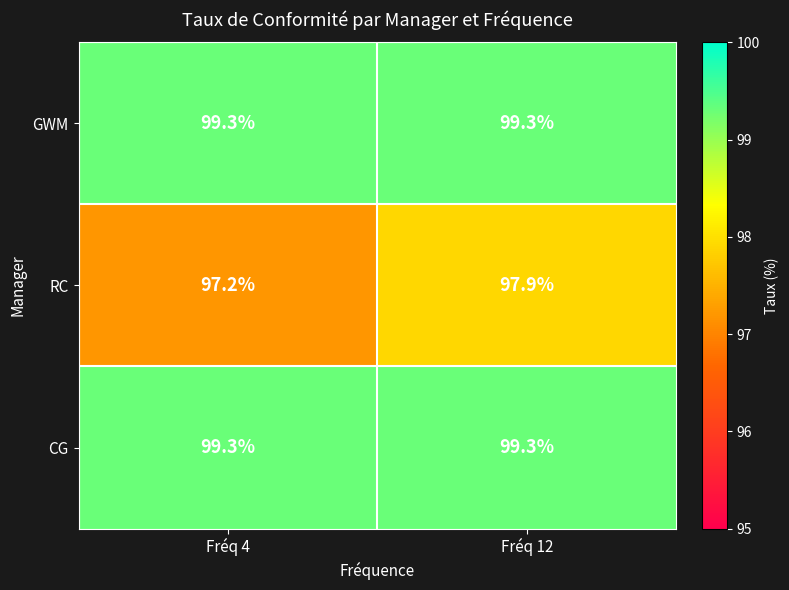

Where is RC nearest to the value 97?

Fréq 4